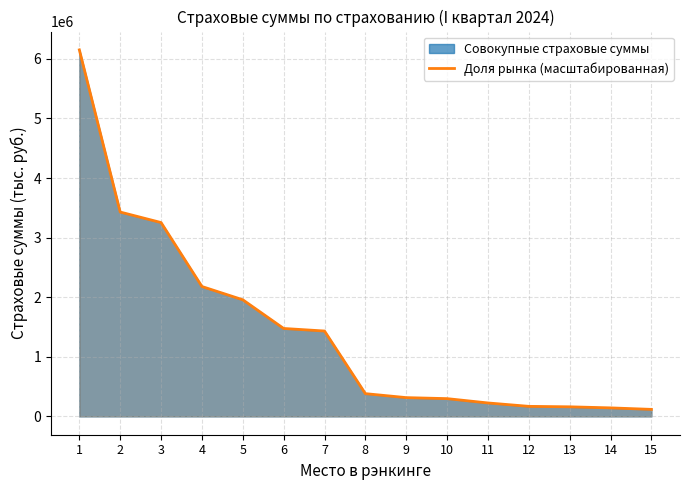

List the labels in order of value, largest first.

1, 2, 3, 4, 5, 6, 7, 8, 9, 10, 11, 12, 13, 14, 15